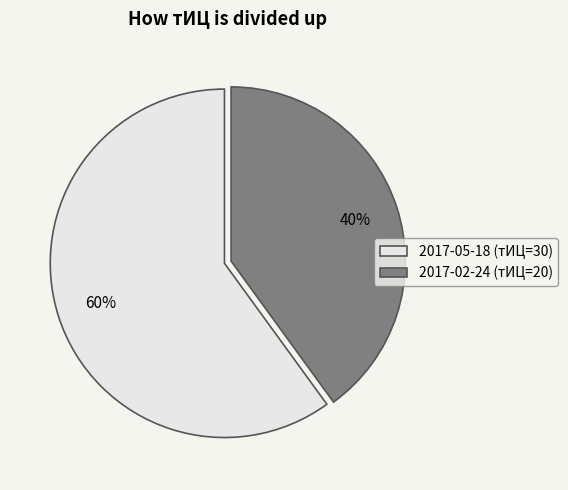

To the nearest percent, what is the difference between the 2017-02-24 (тИЦ=20) and 2017-05-18 (тИЦ=30) slice percentages?

20%